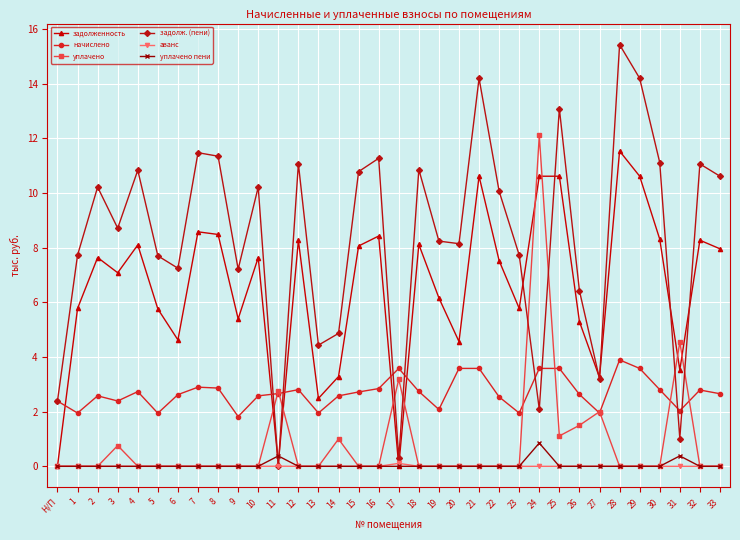

What is the highest value of the задолженность series?

11.5